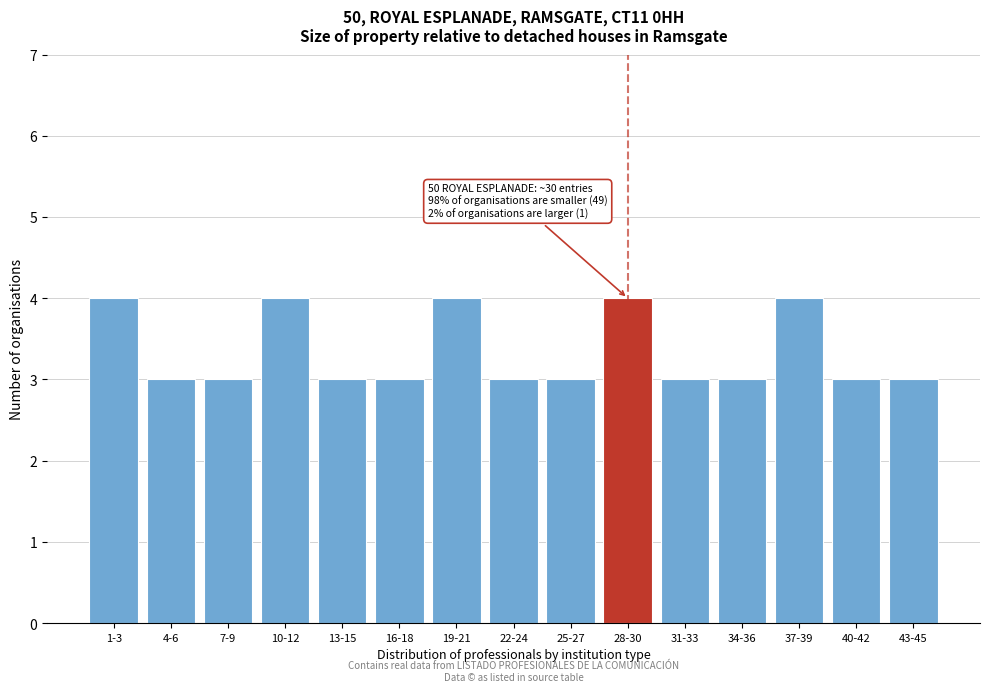

Reading left to right, extract all data points from this chart.

1-3=4	4-6=3	7-9=3	10-12=4	13-15=3	16-18=3	19-21=4	22-24=3	25-27=3	28-30=4	31-33=3	34-36=3	37-39=4	40-42=3	43-45=3